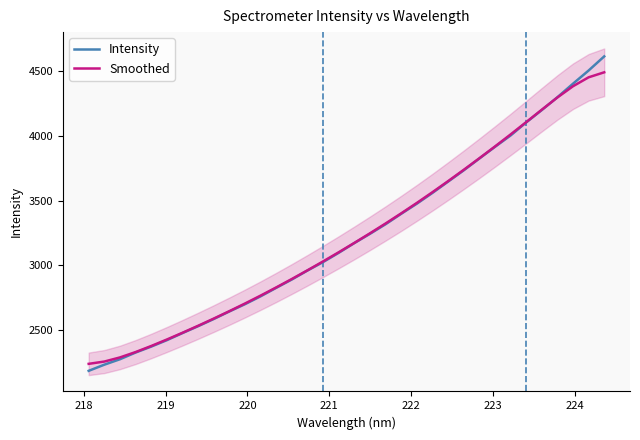

After their last crossing, which series has the higher values: Smoothed or Intensity?

Intensity